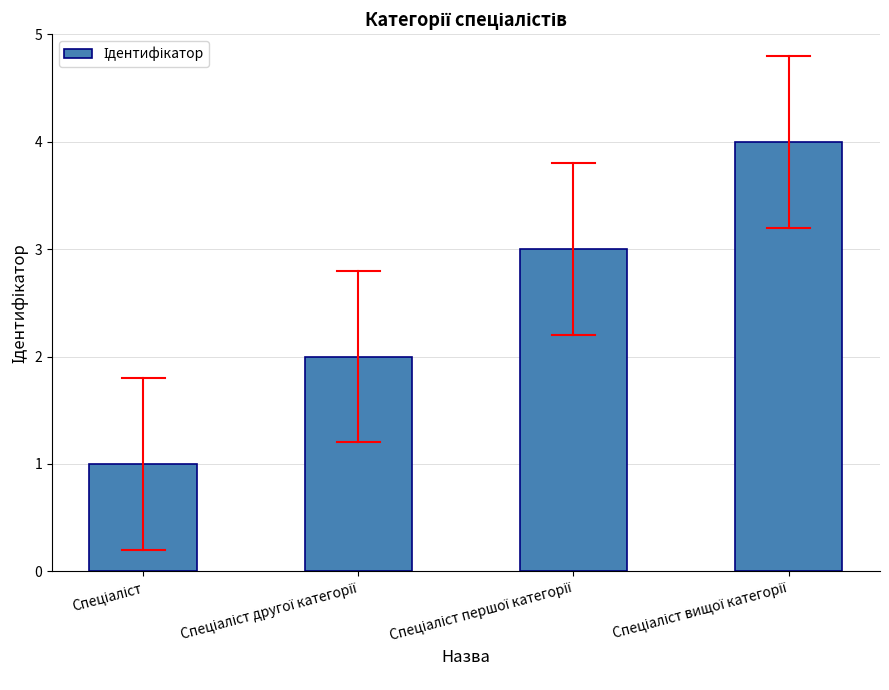

Are the bars grouped side by side (vs. stacked)?

No